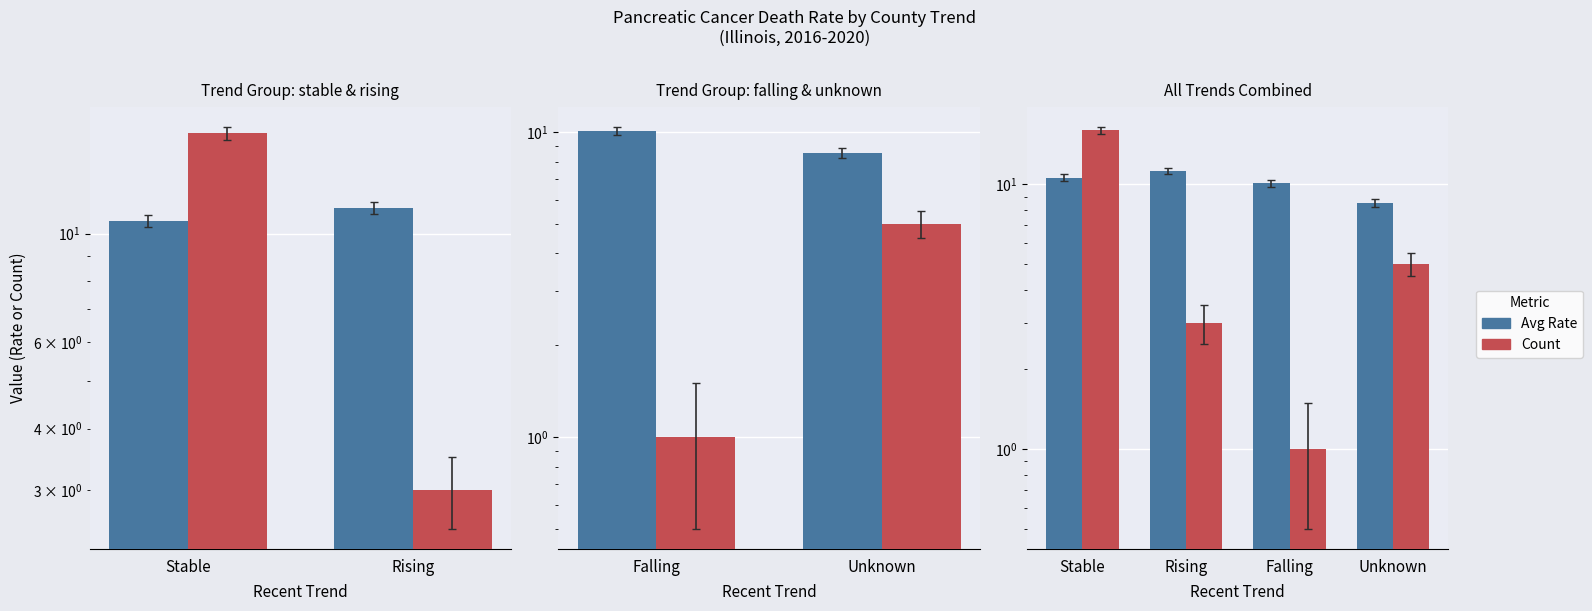

Count the Count values in the range 3 to 16.

3